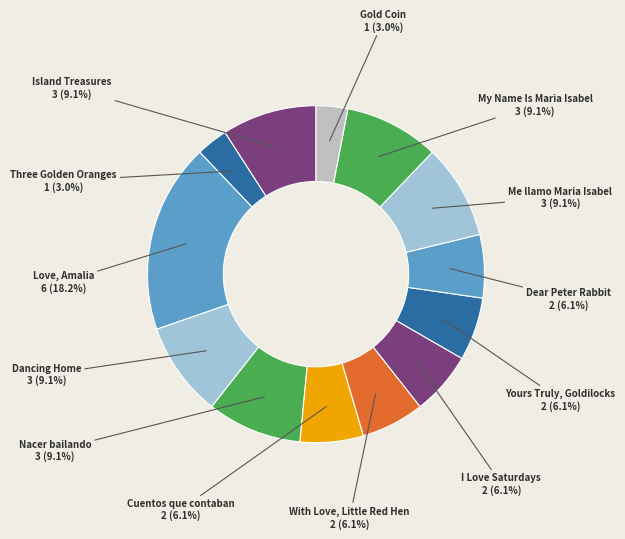

Which category has the biggest portion of the pie?

Love, Amalia